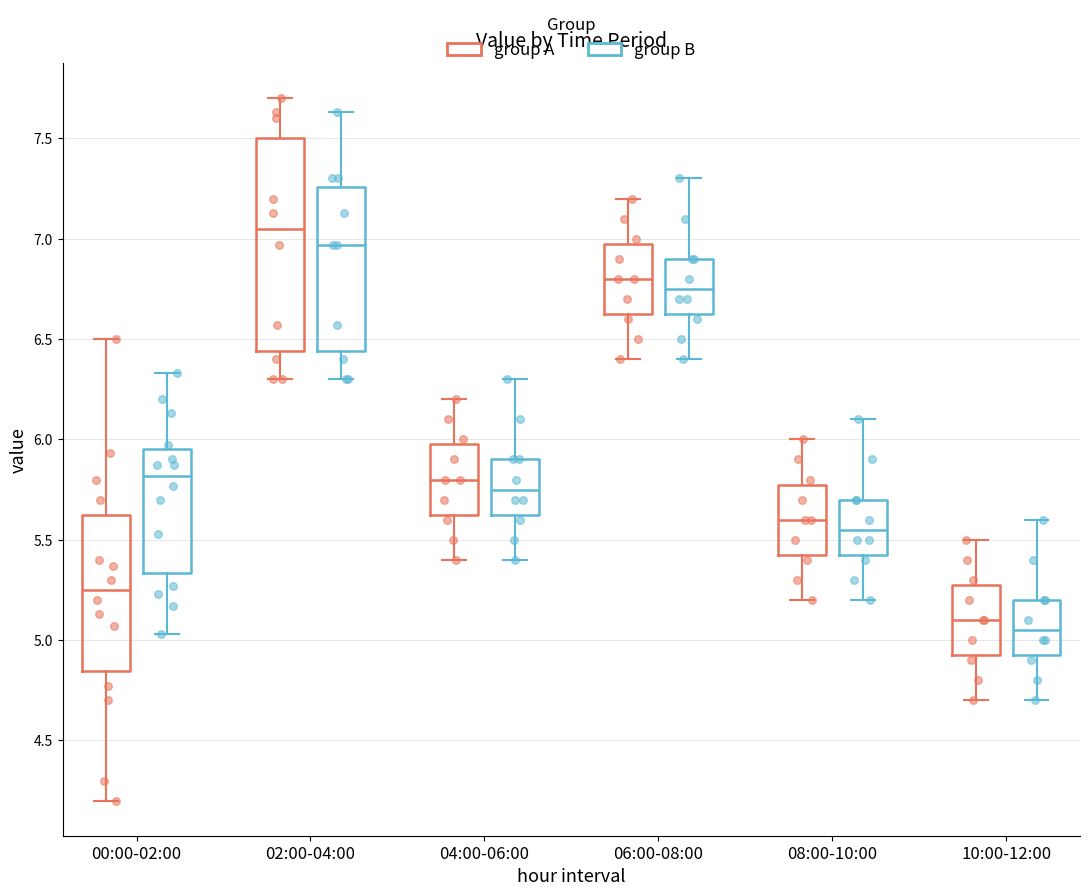

Which box is the tallest, from its lower edge to its upper edge?

02:00-04:00 (group A)